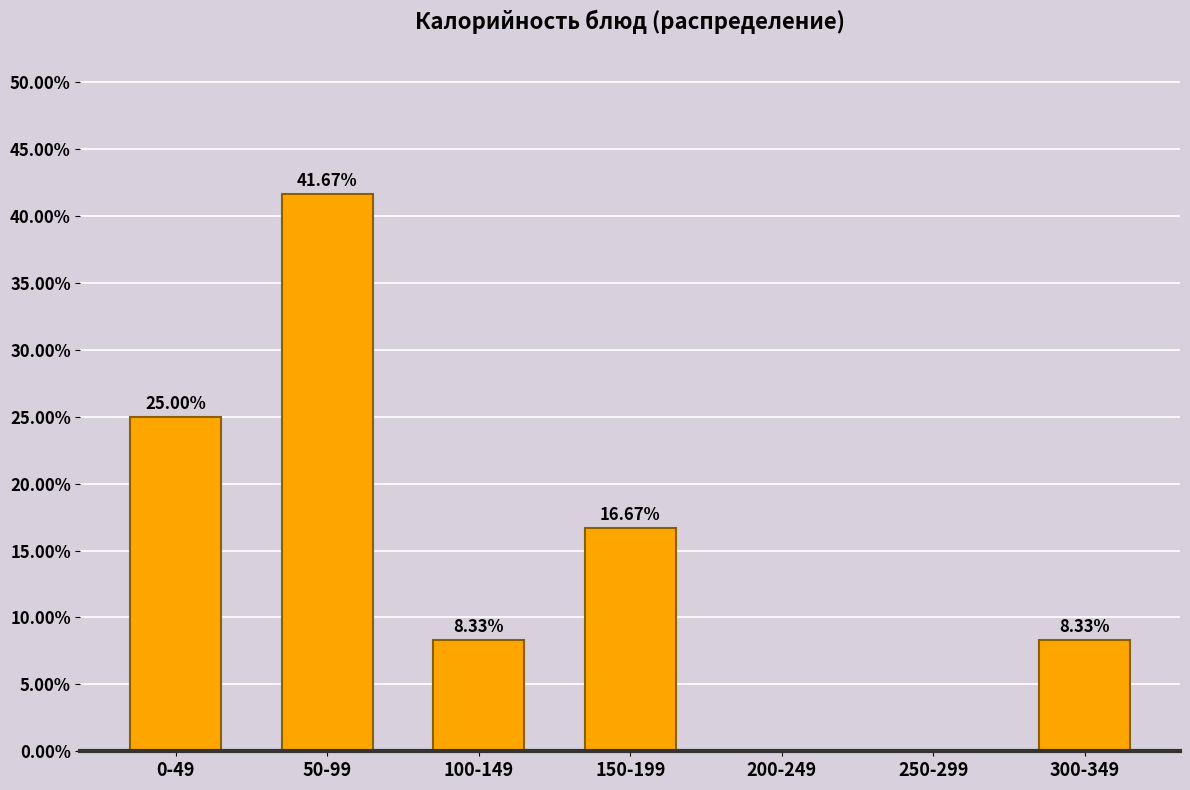

What is the change in value from 0-49 to 300-349?

-16.7